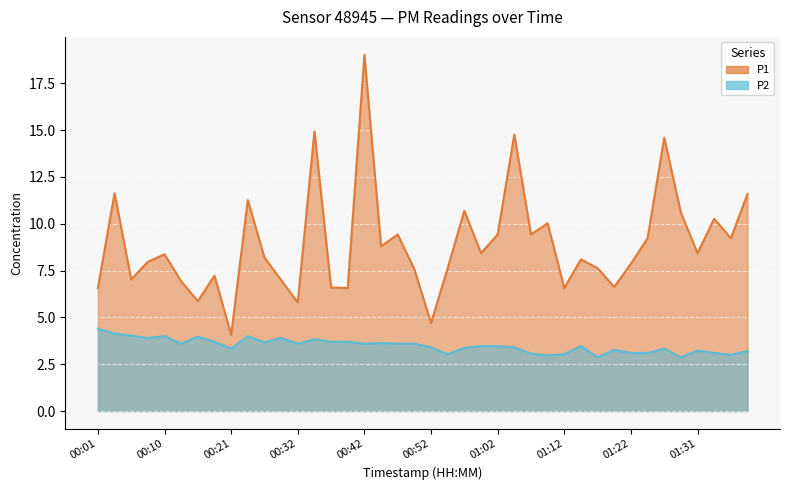

Is it true that P1 equals 14.6 at 00:57?

False